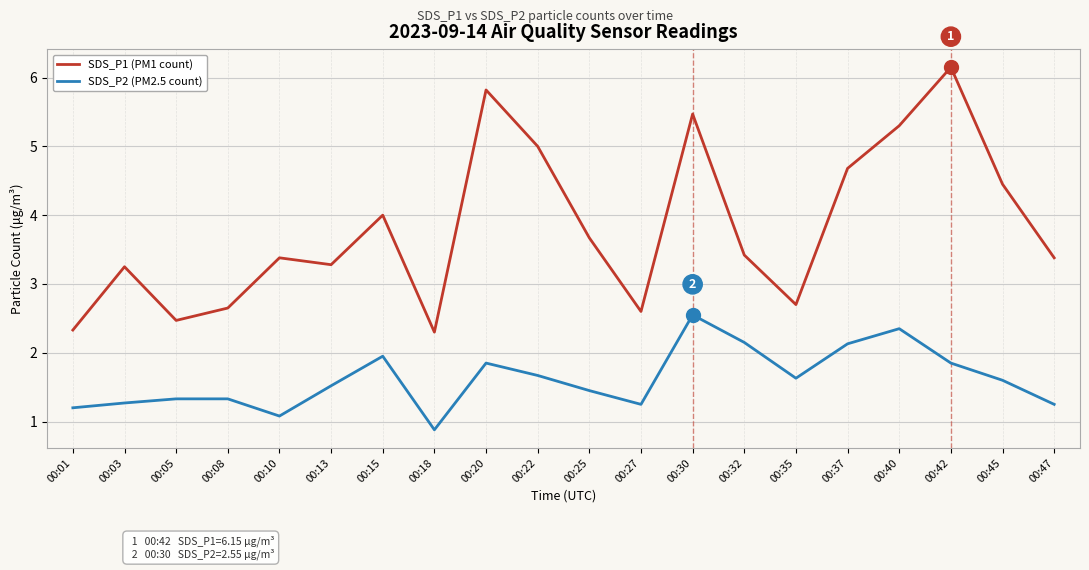

Which series has the widest spread of values?

SDS_P1 (PM1 count)